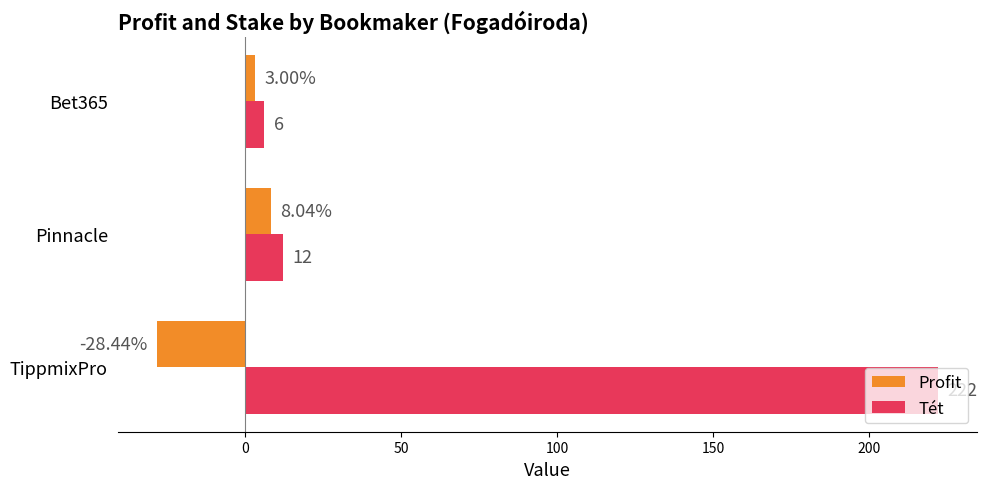

Which series has the widest spread of values?

Tét